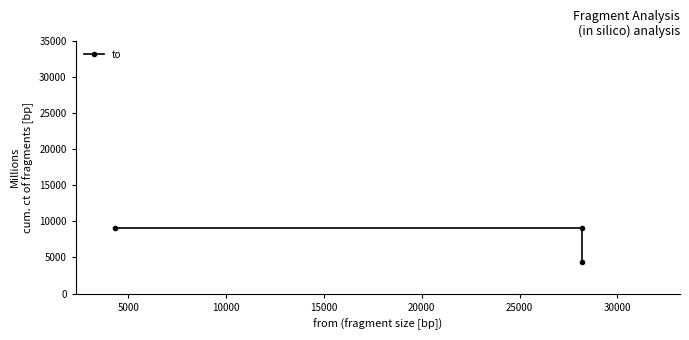

How many lines are shown in the chart?

1